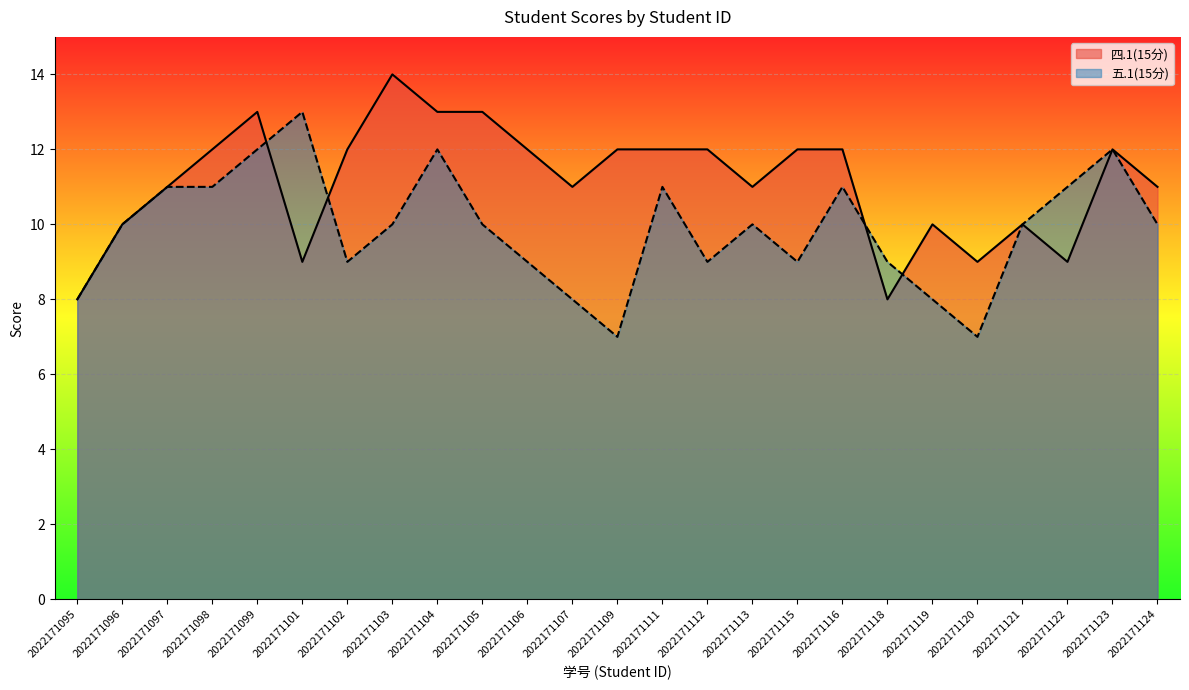

What is the difference between the maximum and second lowest values in the 四.1(15分) series?

6